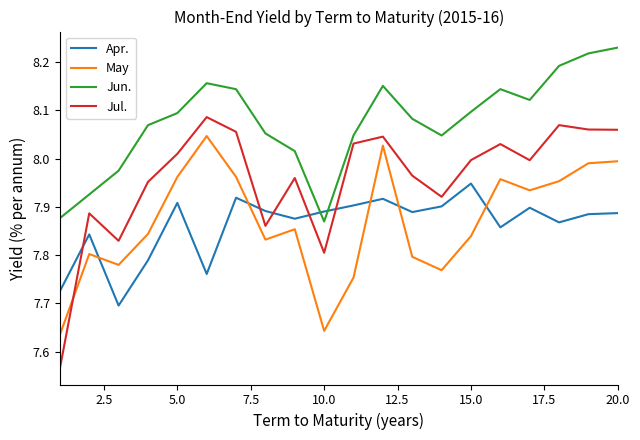

Which series has the widest spread of values?

Jul.